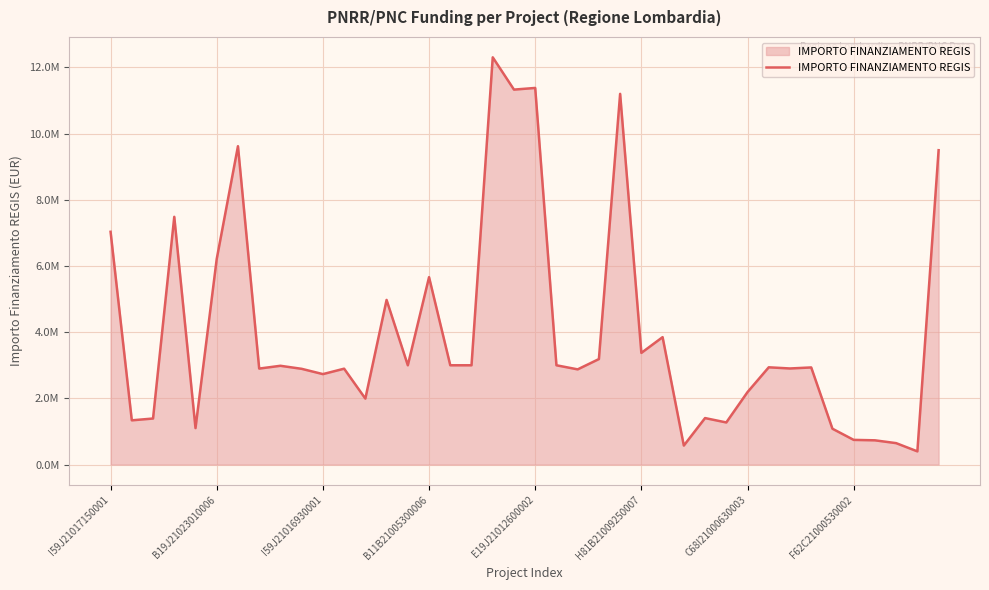

Is this an area chart (filled region under the line)?

Yes